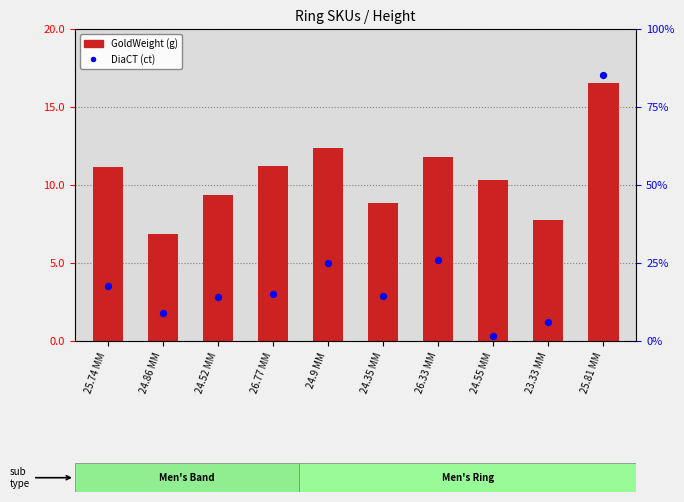

What are all the series names shown in the legend?

GoldWeight (g), DiaCT (ct)